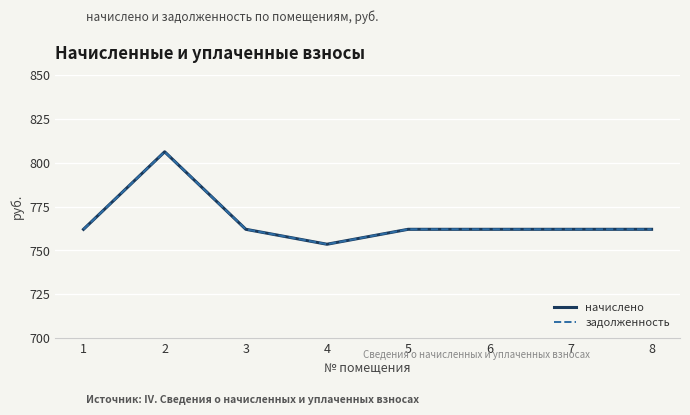

Reading left to right, what are all the values shown in this chart?

начислено: 1=762.1	2=806.3	3=762.1	4=753.5	5=762.1	6=762.1	7=762.1	8=762.1
задолженность: 1=762.1	2=806.3	3=762.1	4=753.5	5=762.1	6=762.1	7=762.1	8=762.1